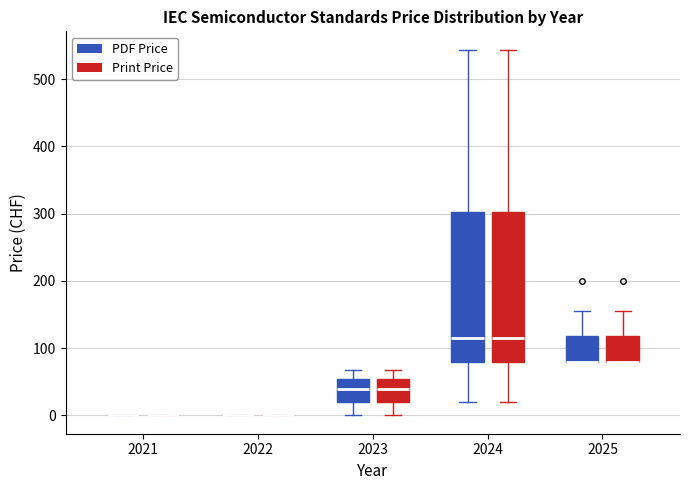

Reading left to right, read every box against the y-axis: the position of its median line, the range the box covers, and the ends of its whiskers. The values are not printed on the chart, so give them approximately, as read against the axis.

2021 (PDF Price): box collapsed to a line at 0, whiskers 0 to 0
2021 (Print Price): box collapsed to a line at 0, whiskers 0 to 0
2022 (PDF Price): box collapsed to a line at 0, whiskers 0 to 0
2022 (Print Price): box collapsed to a line at 0, whiskers 0 to 0
2023 (PDF Price): median 40, box 20 to 50, whiskers 0 to 70
2023 (Print Price): median 40, box 20 to 50, whiskers 0 to 70
2024 (PDF Price): median 120, box 80 to 300, whiskers 20 to 540
2024 (Print Price): median 120, box 80 to 300, whiskers 20 to 540
2025 (PDF Price): median 80 (drawn on the box's lower edge), box 80 to 120, whiskers 80 to 160
2025 (Print Price): median 80 (drawn on the box's lower edge), box 80 to 120, whiskers 80 to 160